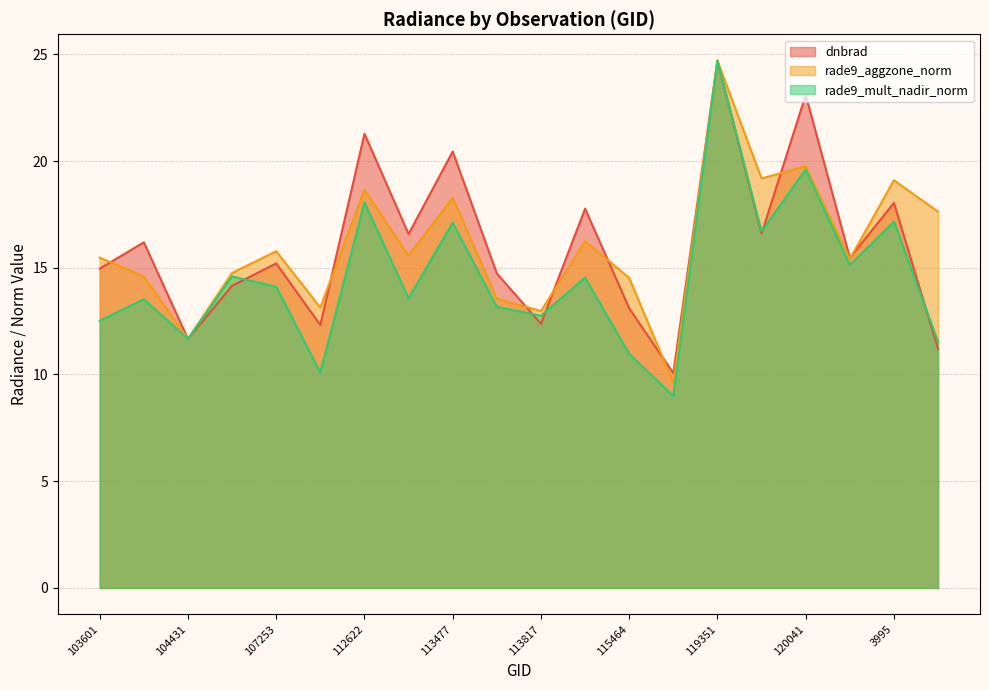

What is the label of the 5th point from the right?

3797